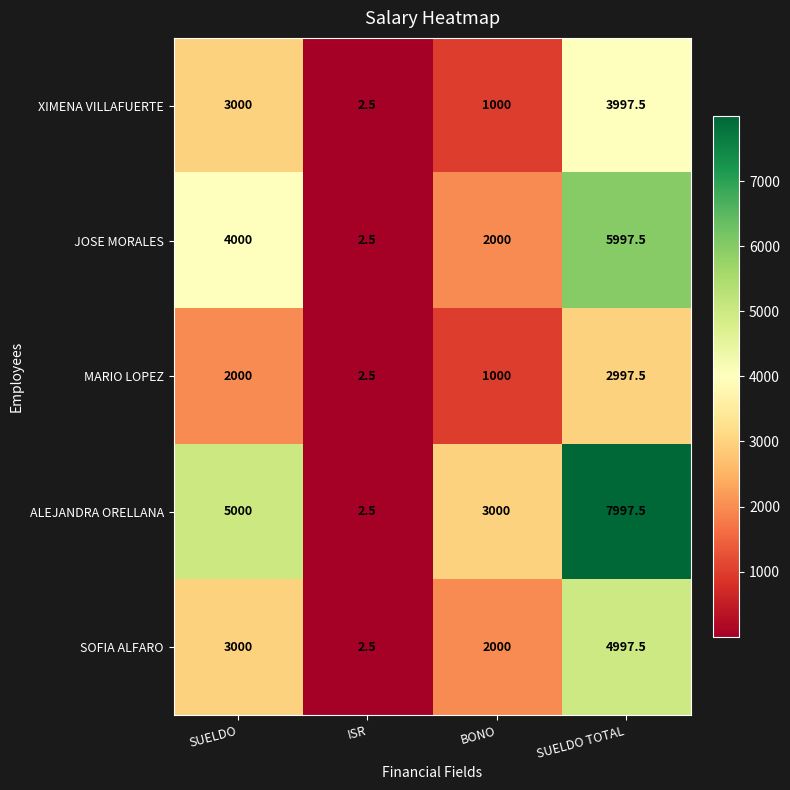

Reading left to right, transcribe all the data shown in this chart.

XIMENA VILLAFUERTE: SUELDO=3000.0	ISR=2.5	BONO=1000.0	SUELDO TOTAL=3997.5
JOSE MORALES: SUELDO=4000.0	ISR=2.5	BONO=2000.0	SUELDO TOTAL=5997.5
MARIO LOPEZ: SUELDO=2000.0	ISR=2.5	BONO=1000.0	SUELDO TOTAL=2997.5
ALEJANDRA ORELLANA: SUELDO=5000.0	ISR=2.5	BONO=3000.0	SUELDO TOTAL=7997.5
SOFIA ALFARO: SUELDO=3000.0	ISR=2.5	BONO=2000.0	SUELDO TOTAL=4997.5